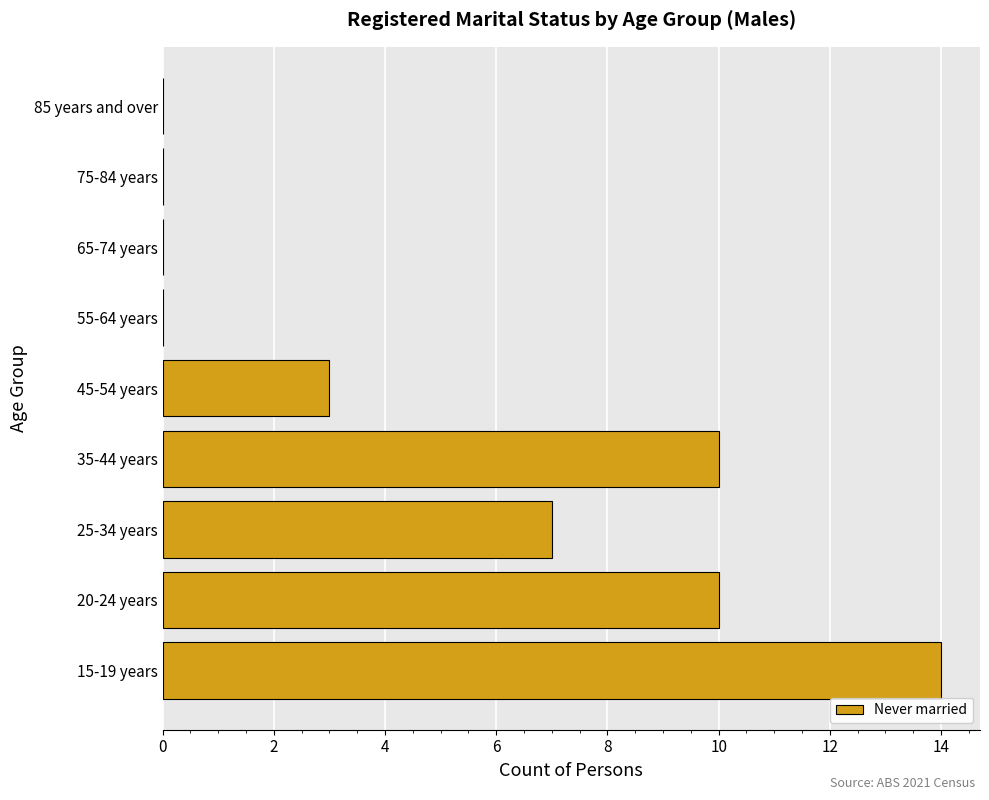

Reading bottom to top, extract all data points from this chart.

15-19 years=14	20-24 years=10	25-34 years=7	35-44 years=10	45-54 years=3	55-64 years=0	65-74 years=0	75-84 years=0	85 years and over=0